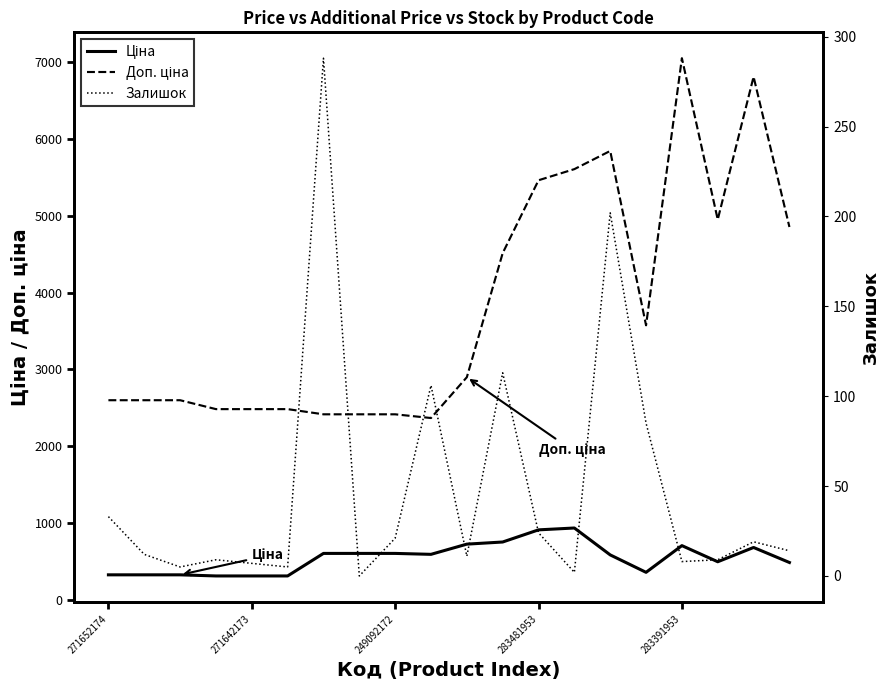

What is the difference between the maximum and second lowest values in the Доп. ціна series?

4636.5